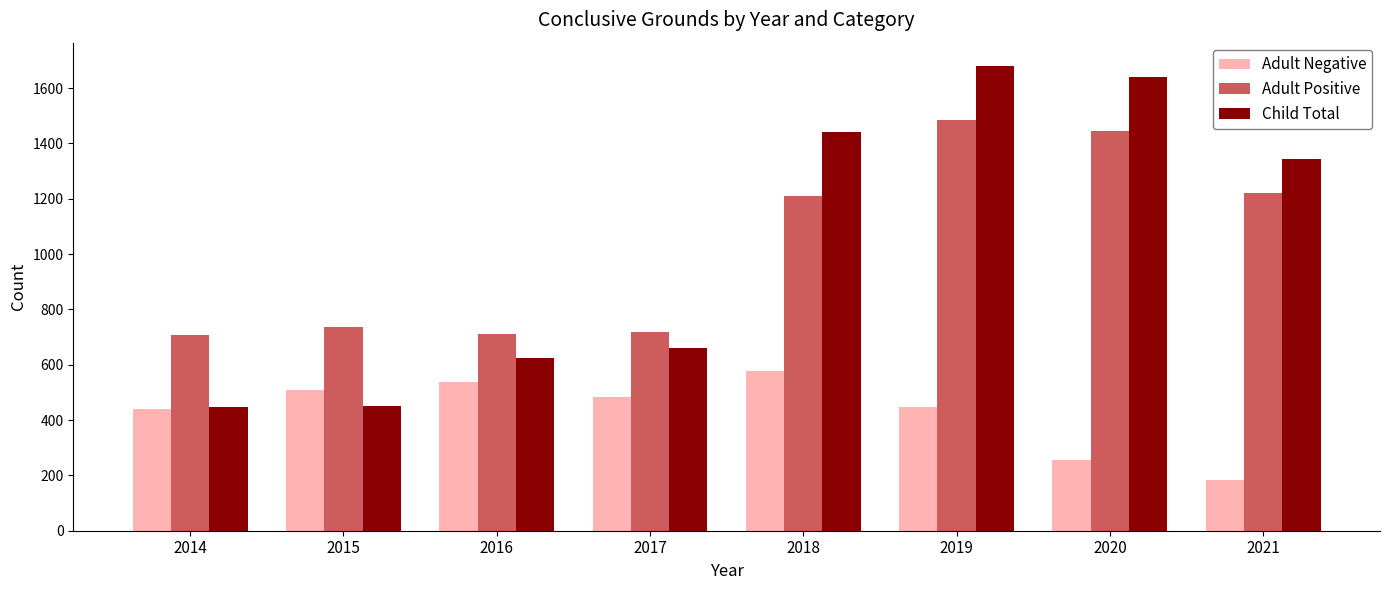

Rank the series at 2015 from highest to lowest value.

Adult Positive, Adult Negative, Child Total